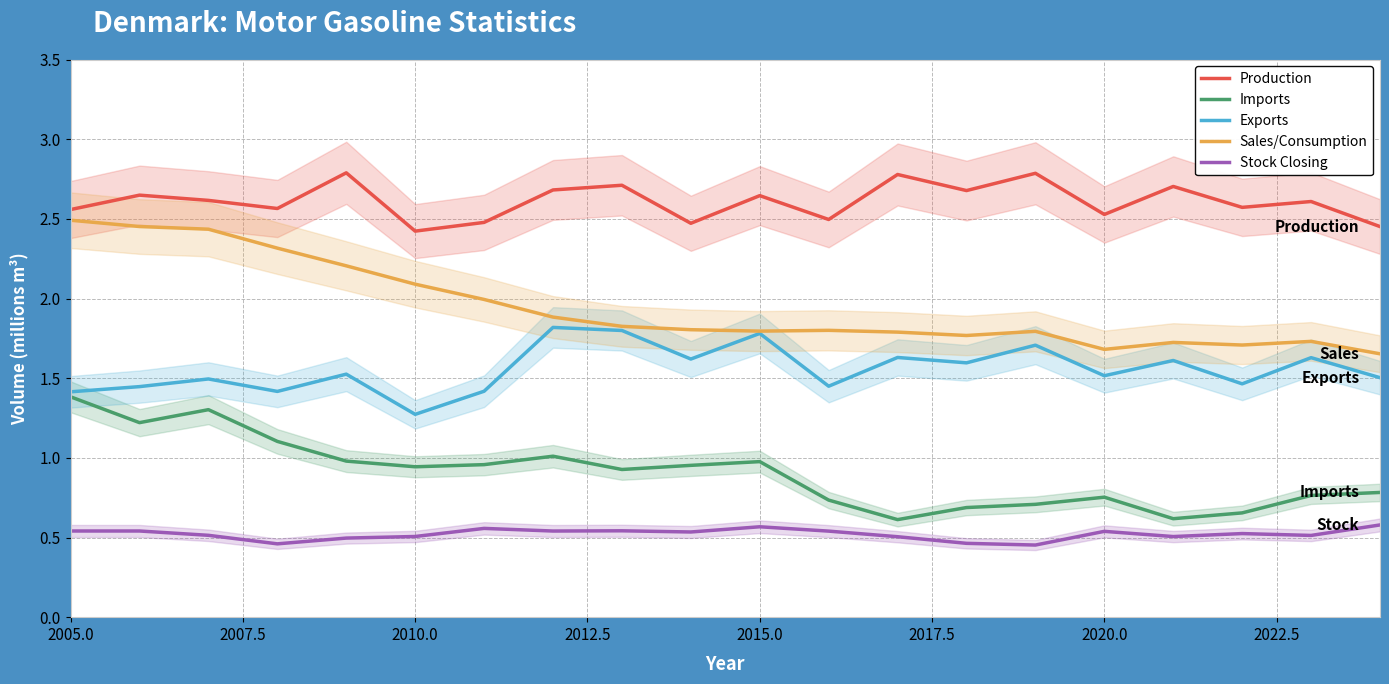

What is the minimum value for Sales/Consumption?

1.7